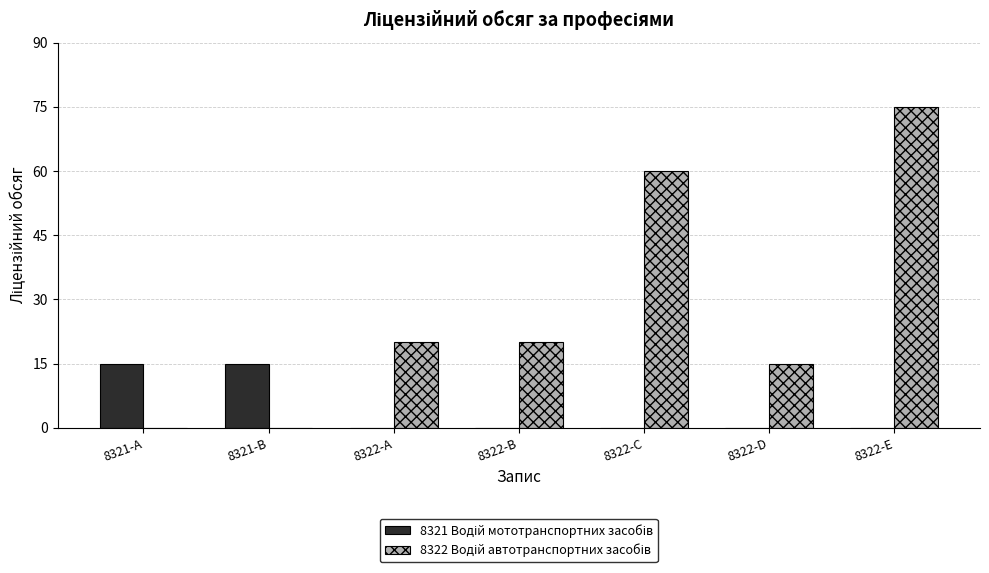

What is the total value across all series at 8322-B?

20